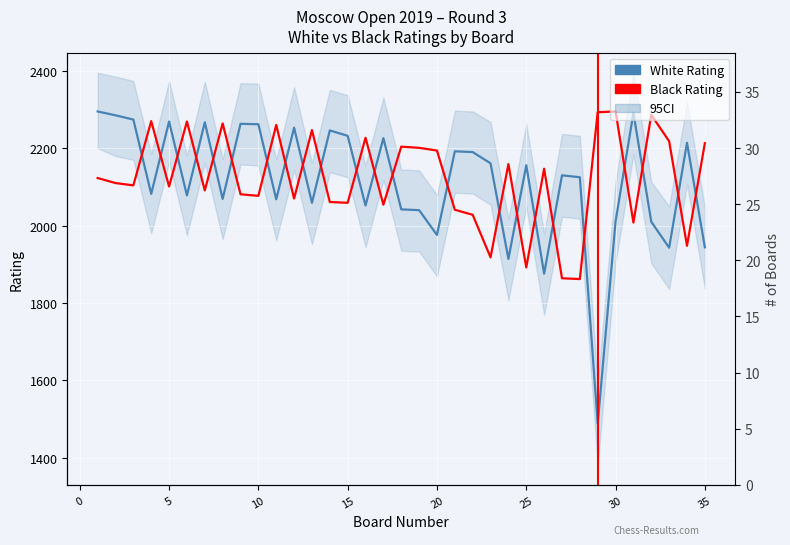

At how many categories does at least one series exceed 1683?

35